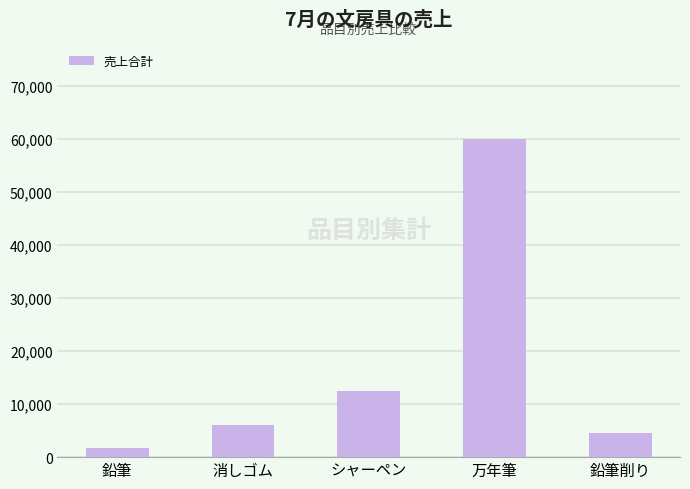

Rank the categories by value from lowest to highest.

鉛筆, 鉛筆削り, 消しゴム, シャーペン, 万年筆